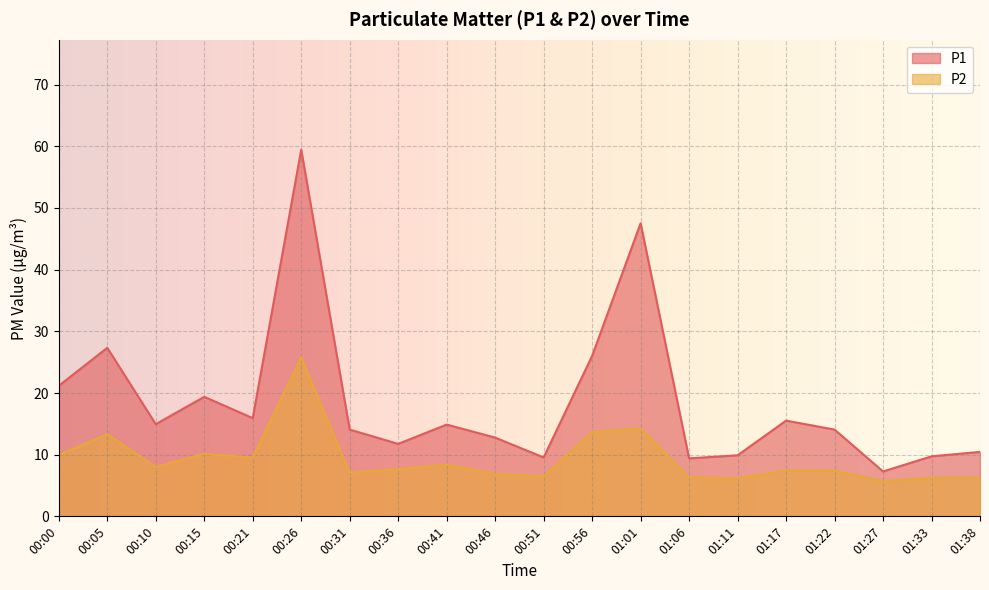

What is the label of the 3rd point from the right?

01:27